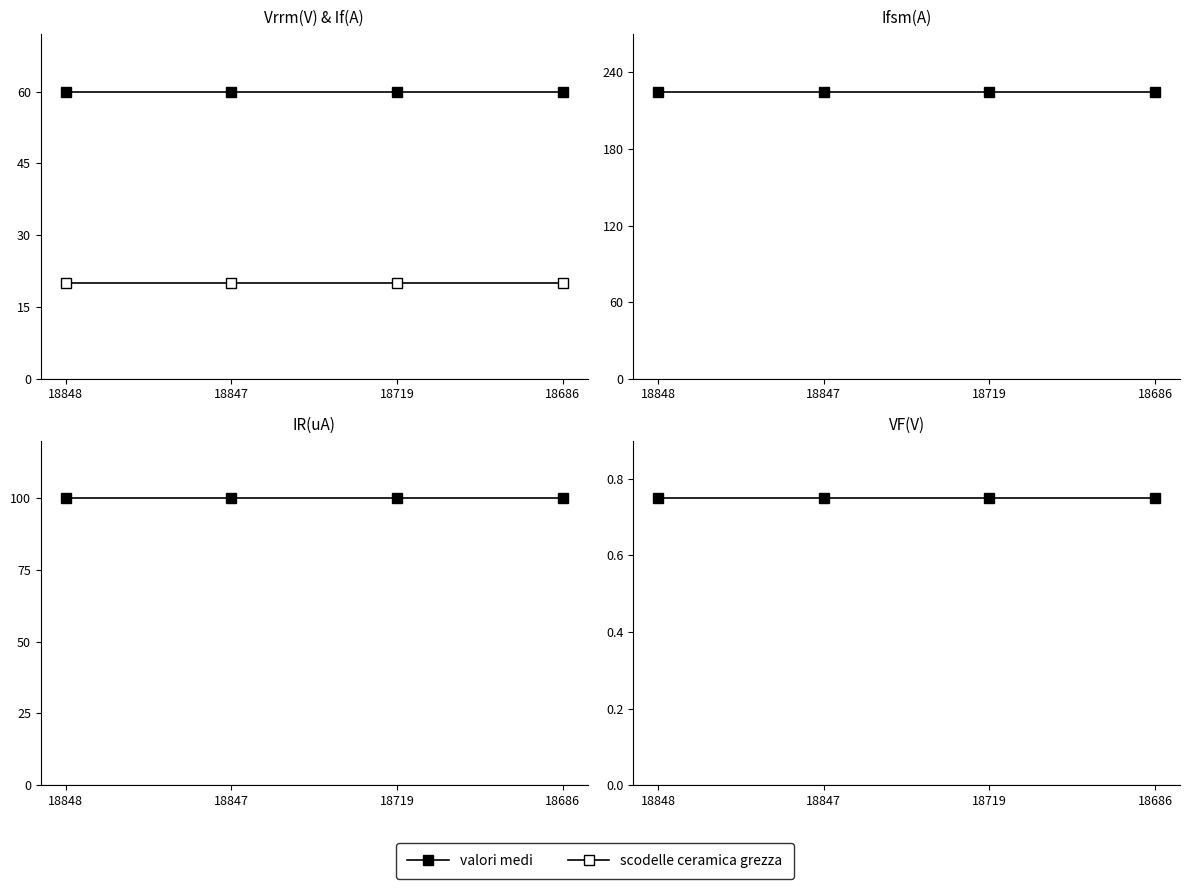

What is the sum of the VF(V) values at 18686 and 18719?

1.5